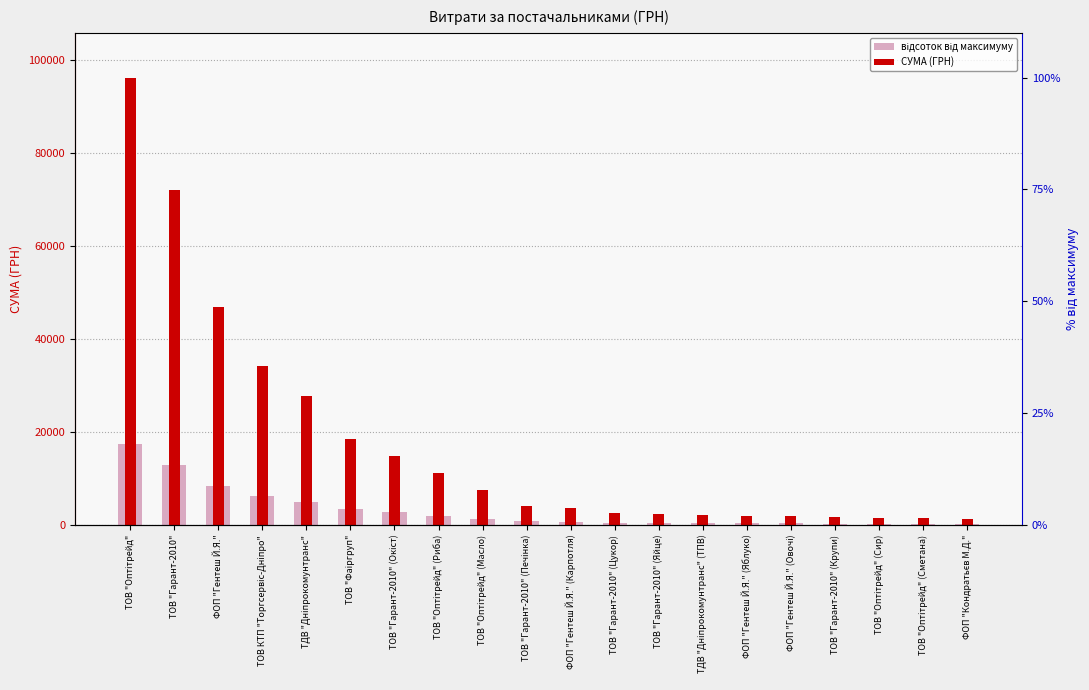

What is the label of the 7th bar from the left?

ТОВ "Гарант-2010" (Окіст)